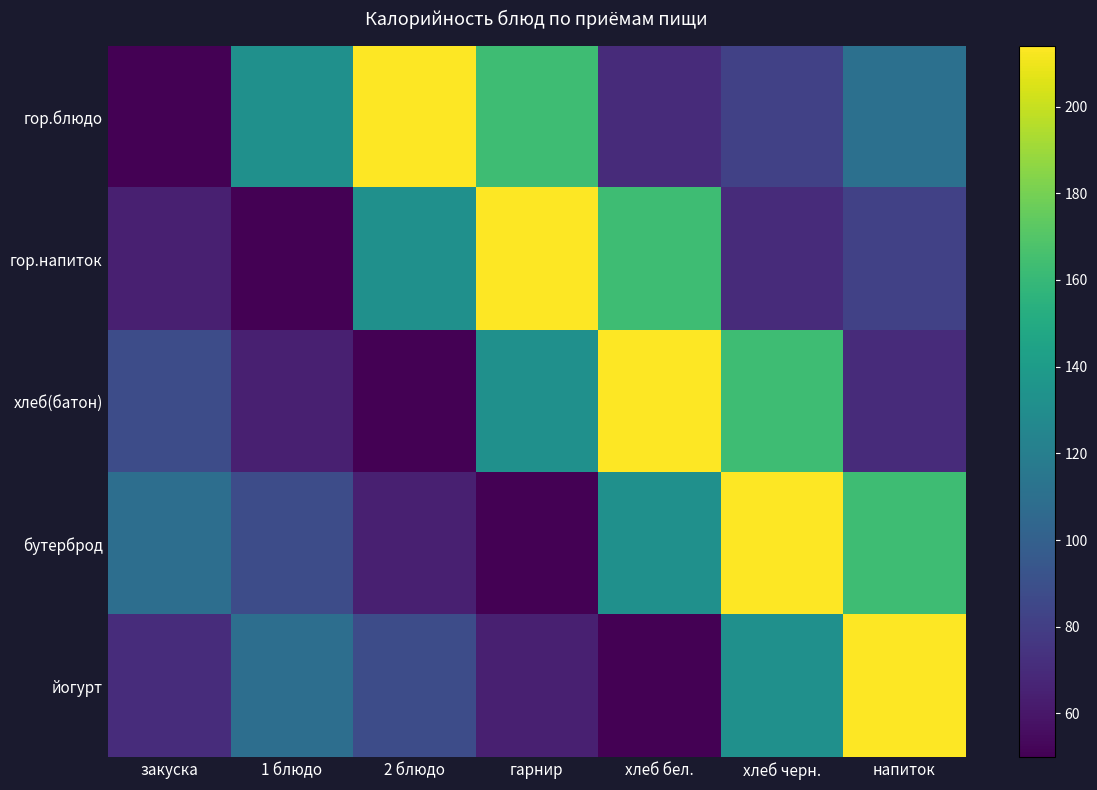

Reading right to left, extract all data points from this chart.

гор.блюдо: напиток=110.4	хлеб черн.=81.6	хлеб бел.=70.3	гарнир=162.9	2 блюдо=213.9	1 блюдо=132.0	закуска=49.9
гор.напиток: напиток=81.6	хлеб черн.=70.3	хлеб бел.=162.9	гарнир=213.9	2 блюдо=132.0	1 блюдо=49.9	закуска=64.3
хлеб(батон): напиток=70.3	хлеб черн.=162.9	хлеб бел.=213.9	гарнир=132.0	2 блюдо=49.9	1 блюдо=64.3	закуска=87.9
бутерброд: напиток=162.9	хлеб черн.=213.9	хлеб бел.=132.0	гарнир=49.9	2 блюдо=64.3	1 блюдо=87.9	закуска=109.2
йогурт: напиток=213.9	хлеб черн.=132.0	хлеб бел.=49.9	гарнир=64.3	2 блюдо=87.9	1 блюдо=109.2	закуска=70.6